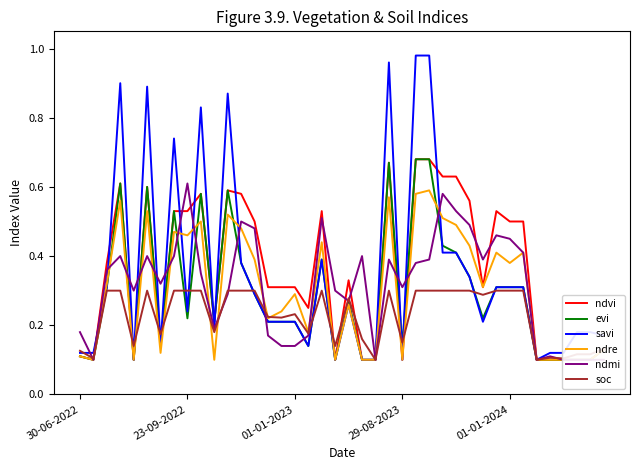

At which category is the sum across all series the highest?

26